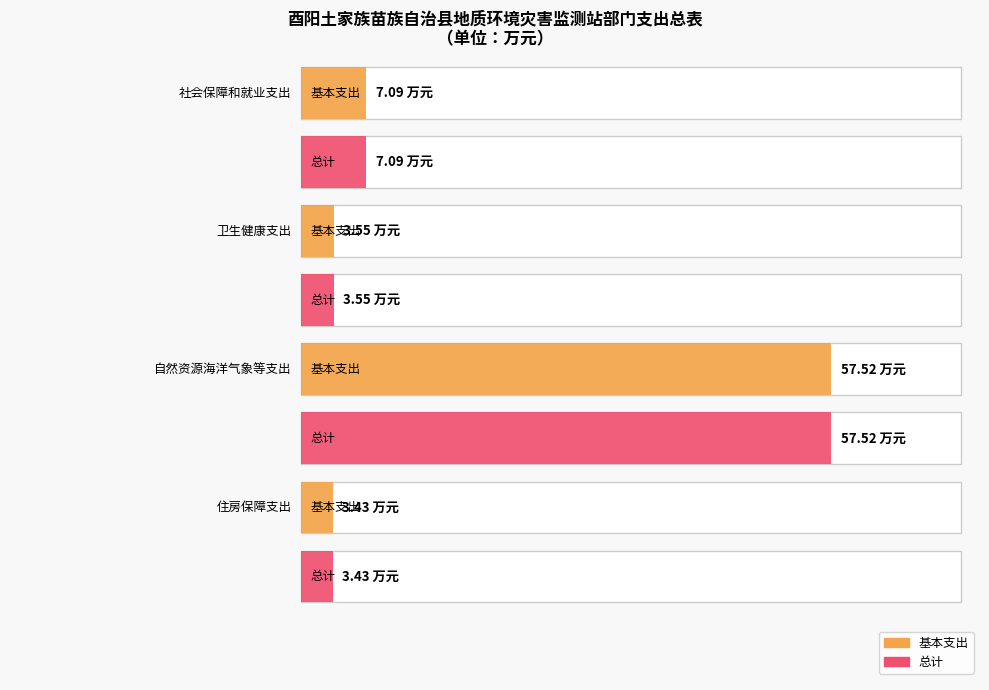

At how many categories does at least one series exceed 33?

1